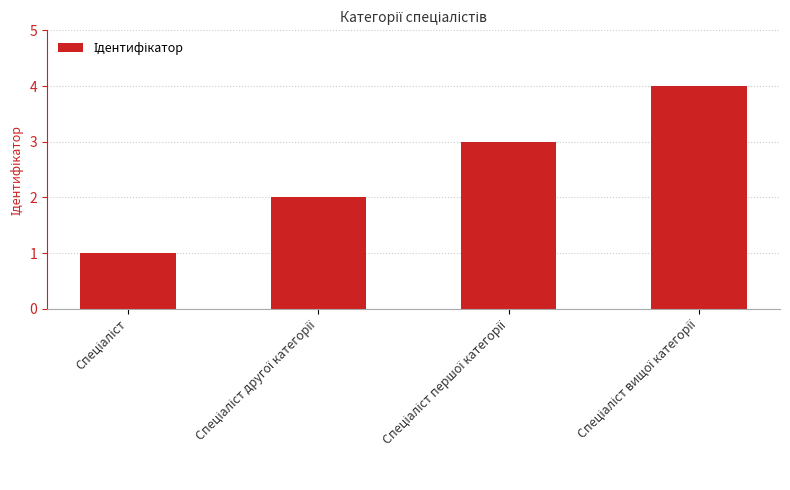

What is the sum of all values?

10